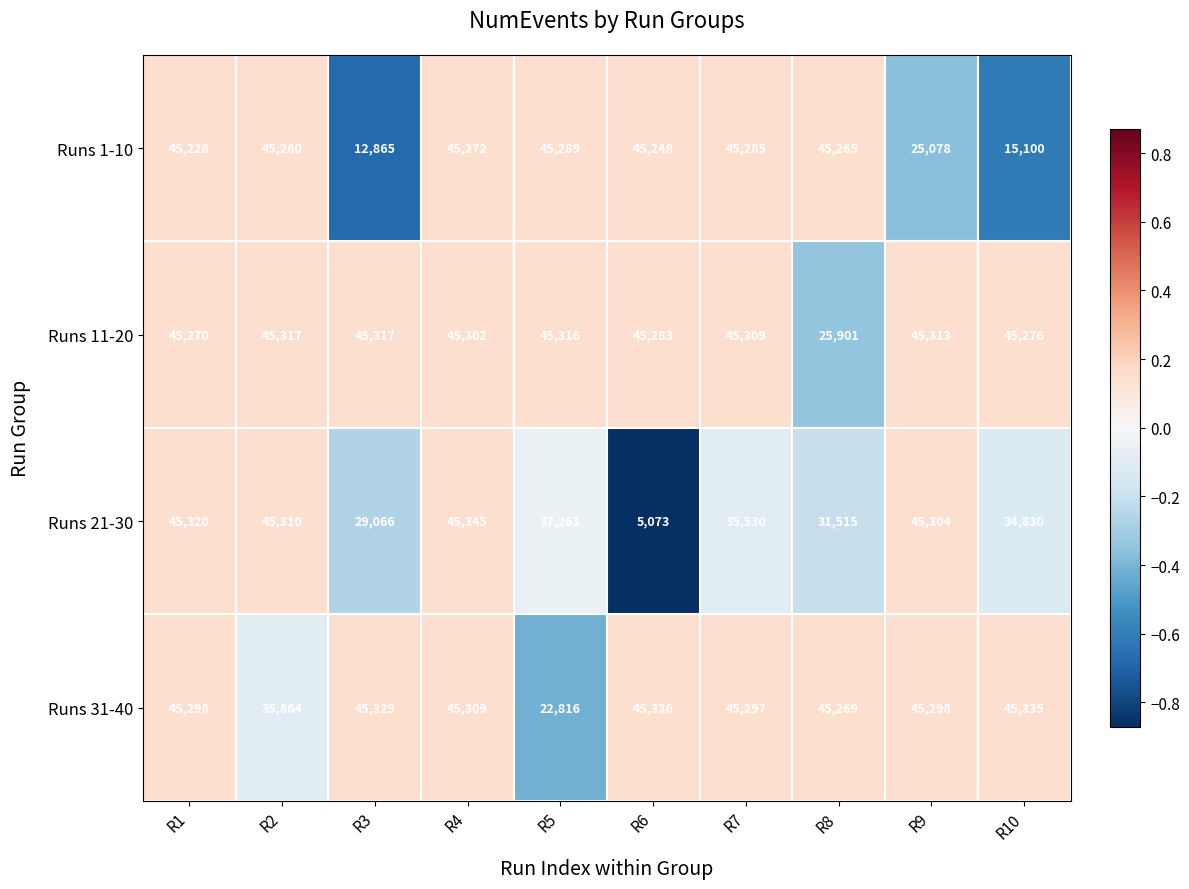

What is the difference between the maximum and minimum values in the Runs 11-20 series?

19416